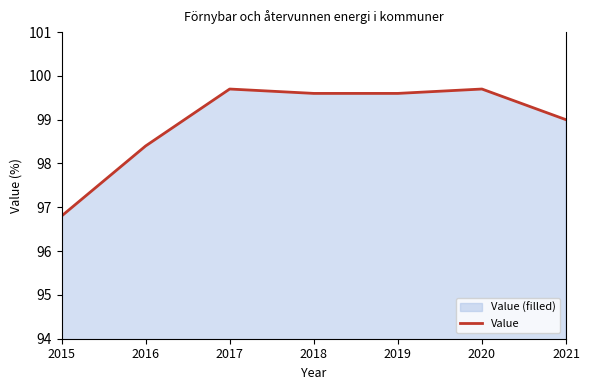

Reading right to left, what are all the values shown in this chart?

2021=99.0	2020=99.7	2019=99.6	2018=99.6	2017=99.7	2016=98.4	2015=96.8